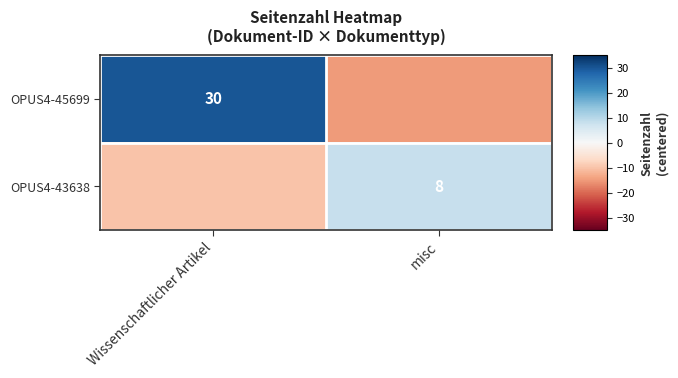

At which category is the sum across all series the highest?

Wissenschaftlicher Artikel